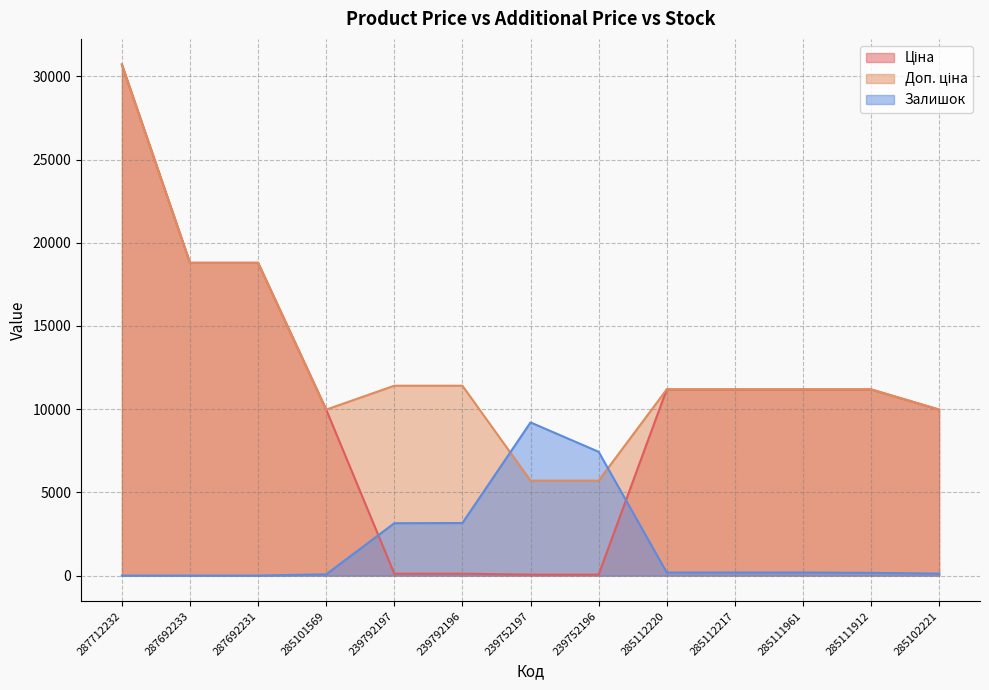

The Ціна series shows 11188.2 at 285112220. True or false?

True